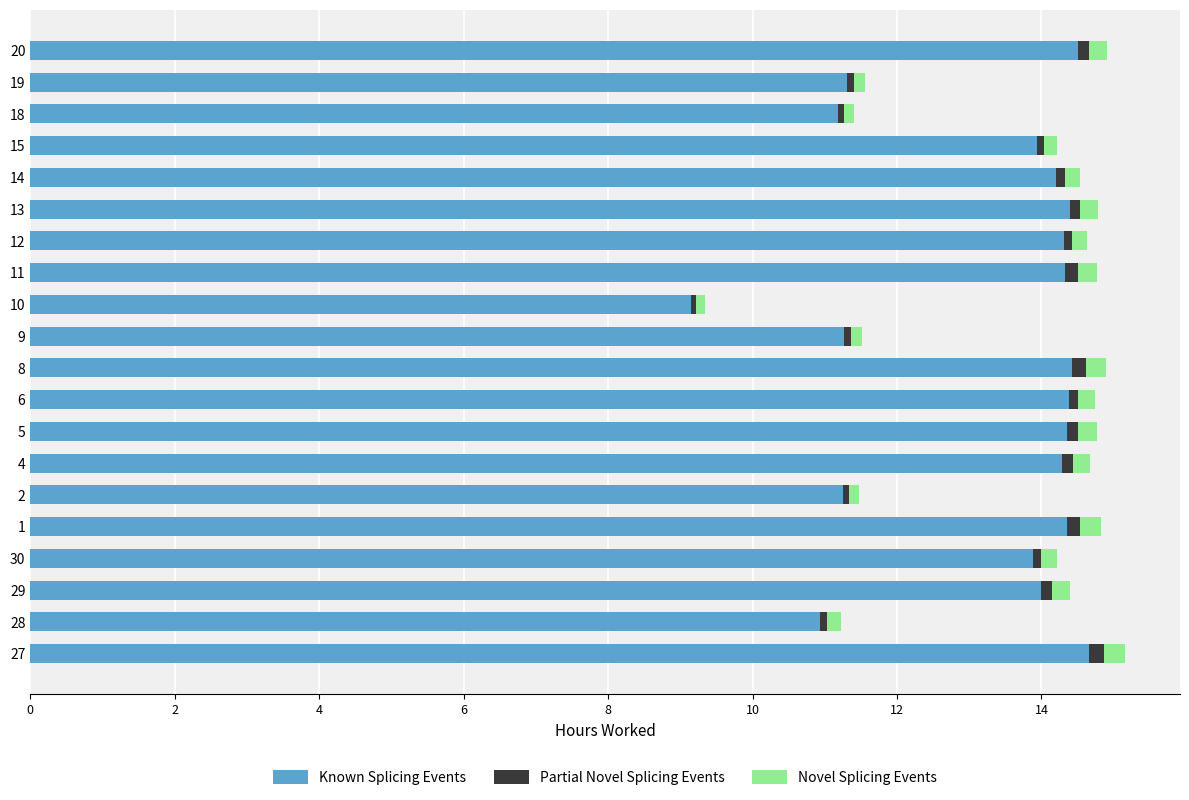

How many categories are shown in the chart?

20